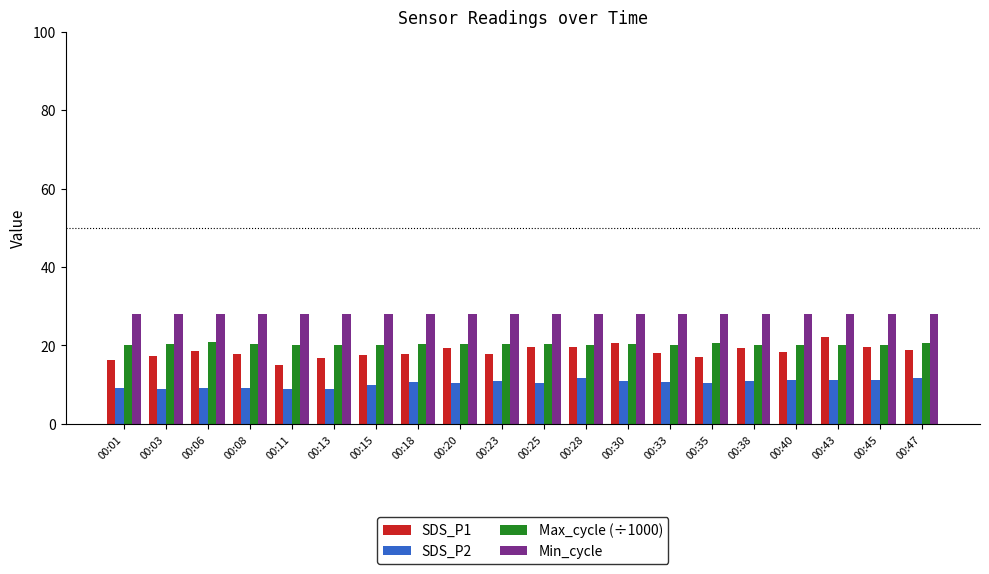

What are all the series names shown in the legend?

SDS_P1, SDS_P2, Max_cycle (÷1000), Min_cycle